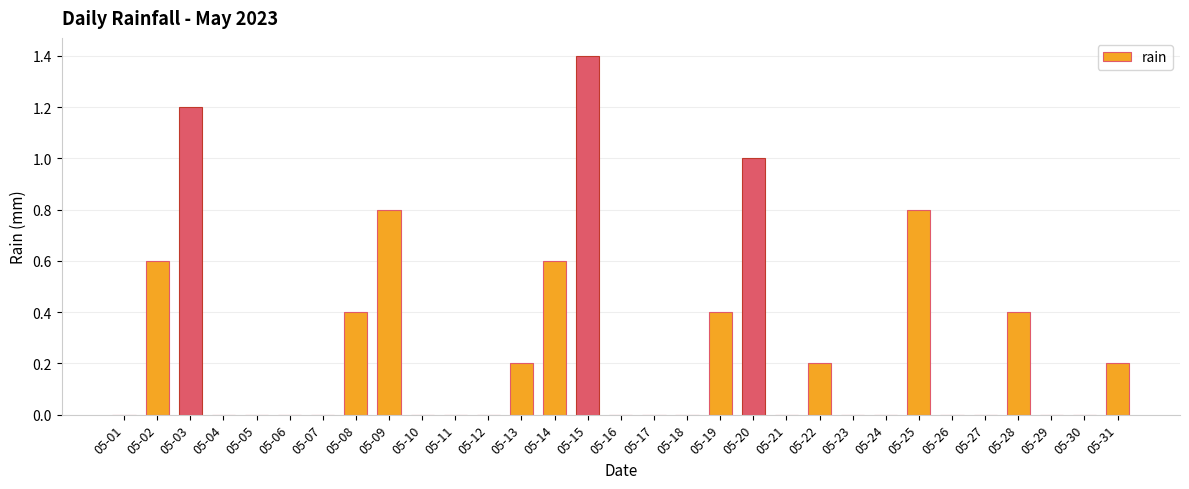

Count the values in the range 0 to 1.

29